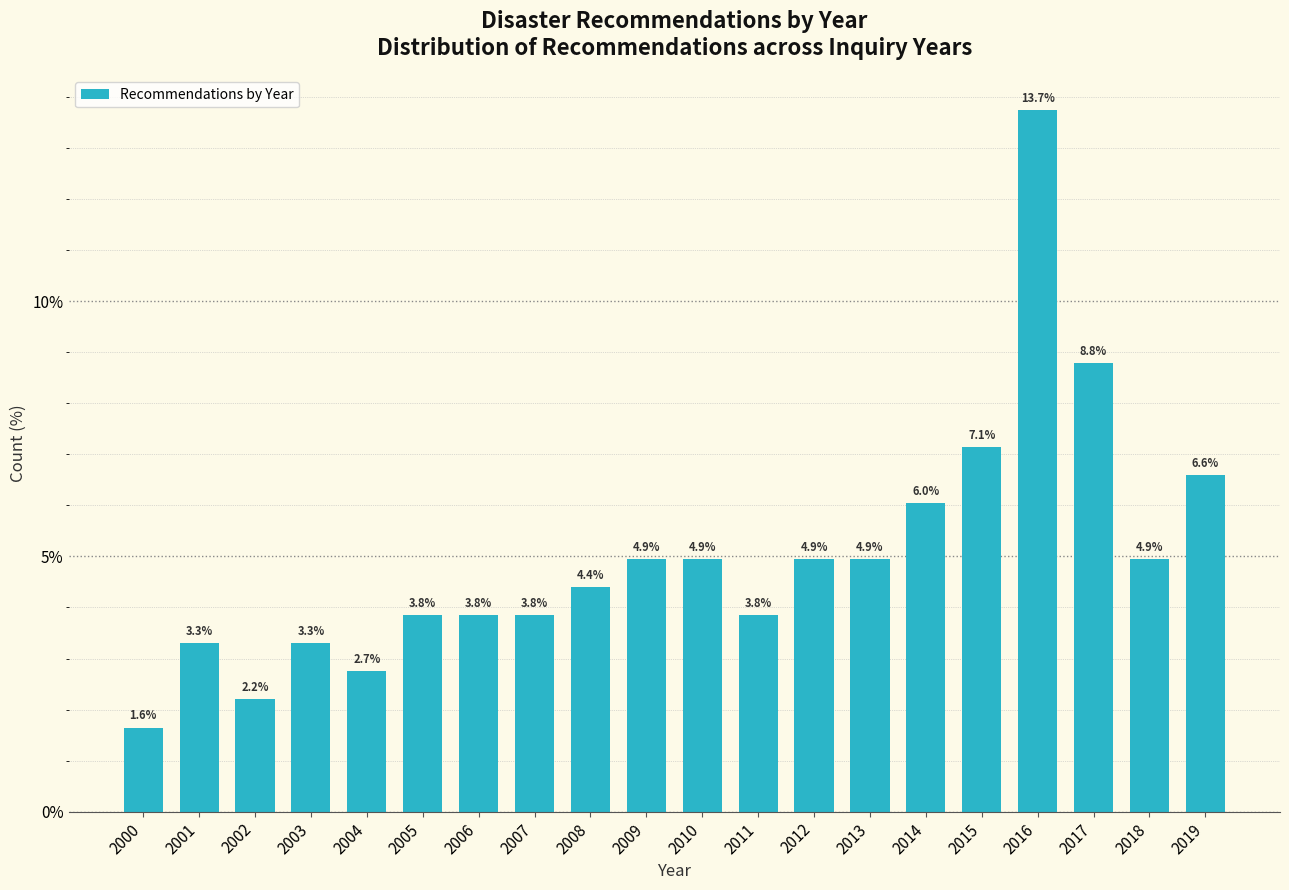

Reading left to right, list all the values displayed in this chart.

2000=1.6	2001=3.3	2002=2.2	2003=3.3	2004=2.7	2005=3.8	2006=3.8	2007=3.8	2008=4.4	2009=4.9	2010=4.9	2011=3.8	2012=4.9	2013=4.9	2014=6.0	2015=7.1	2016=13.7	2017=8.8	2018=4.9	2019=6.6